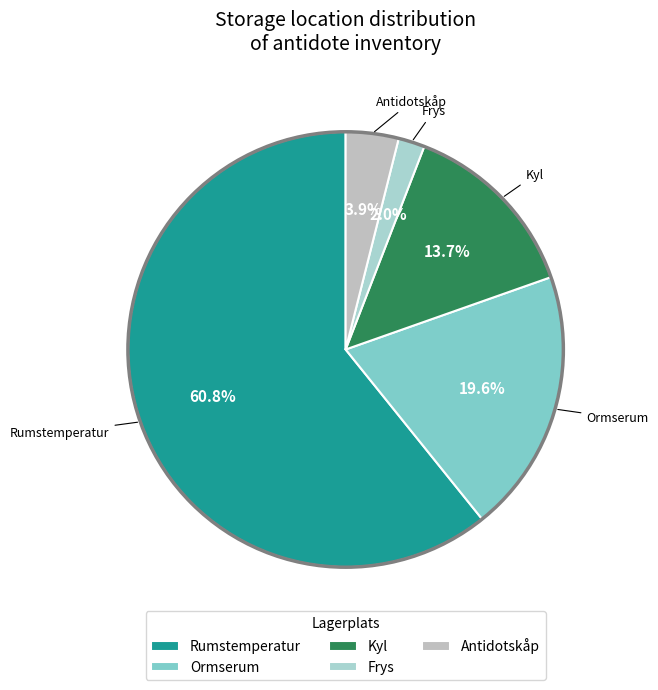

To the nearest percent, what percentage of the pie is Kyl?

14%